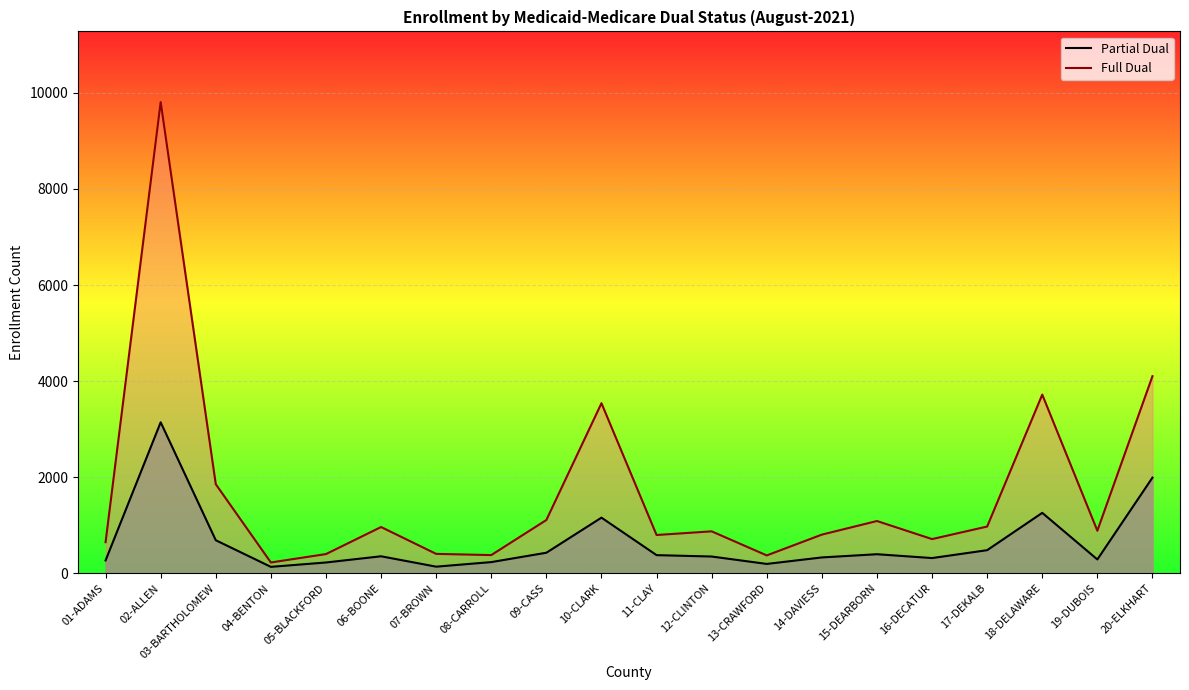

How many data points in Partial Dual are above 354?

9